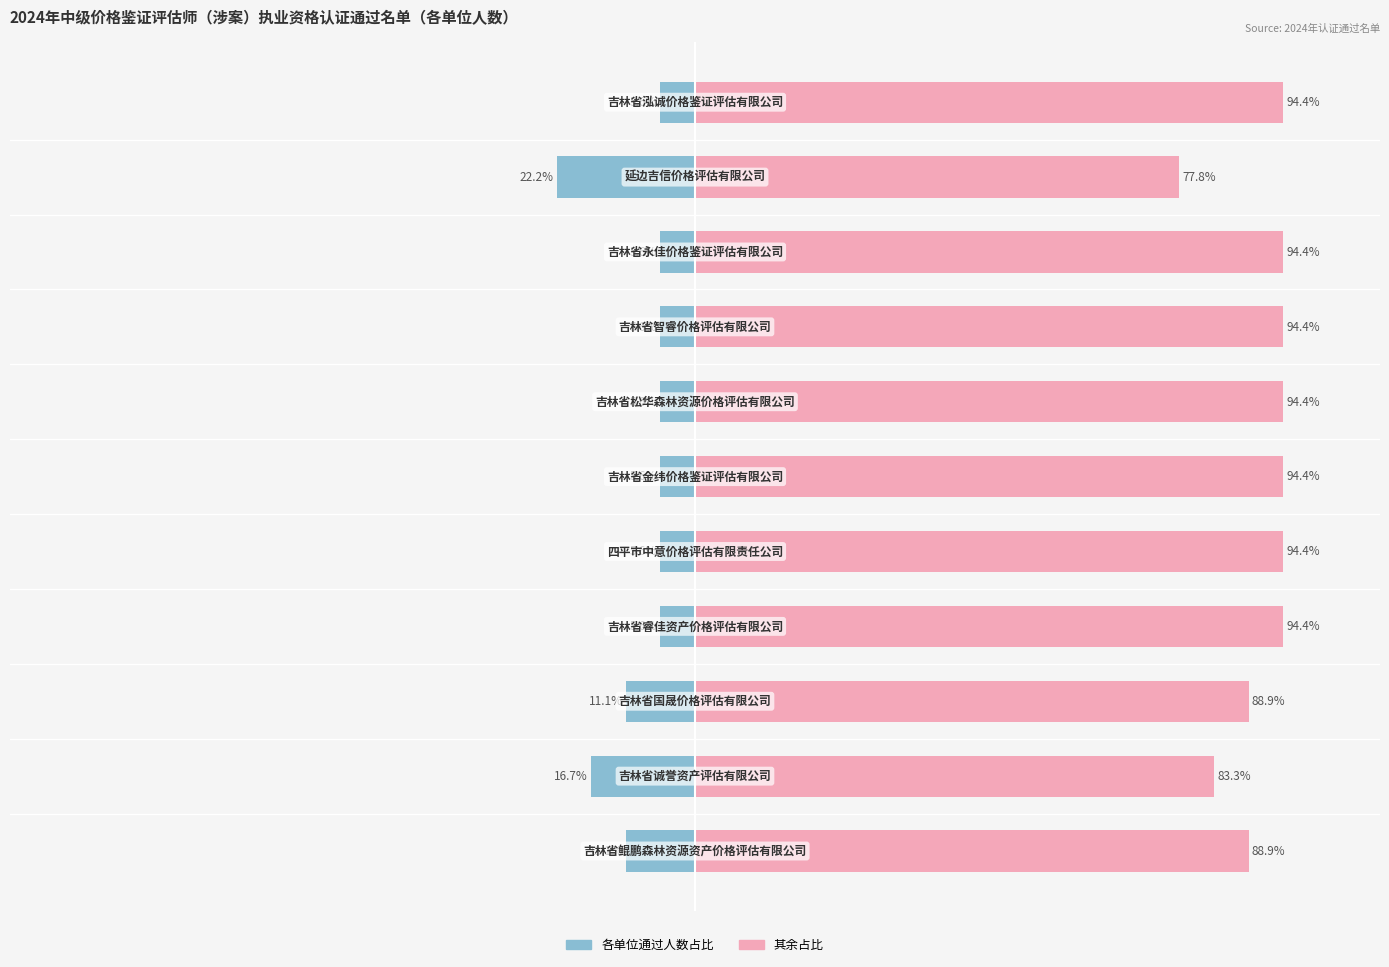

Reading right to left, list all the values displayed in this chart.

单位人数（左）: -5.6	-22.2	-5.6	-5.6	-5.6	-5.6	-5.6	-5.6	-11.1	-16.7	-11.1
其余占比（右）: 94.4	77.8	94.4	94.4	94.4	94.4	94.4	94.4	88.9	83.3	88.9